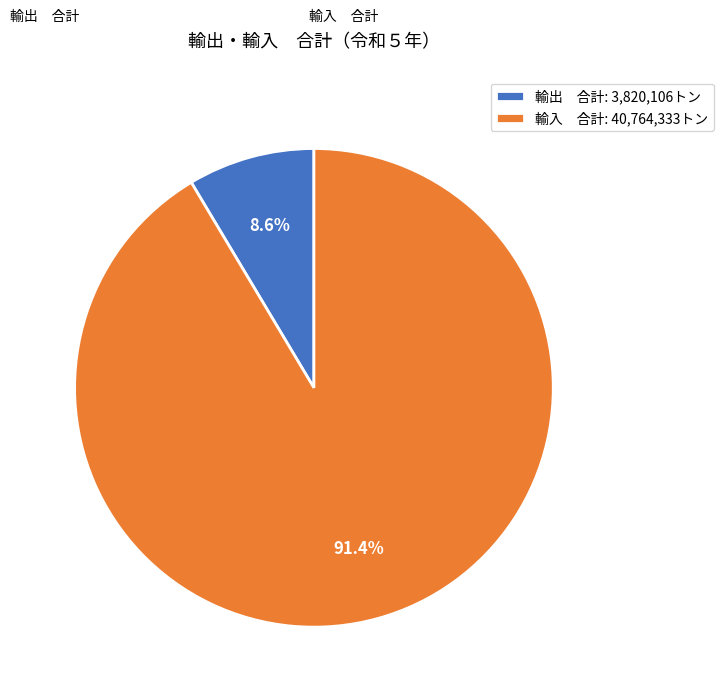

Combined, do 輸入 合計: 40,764,333トン and 輸出 合計: 3,820,106トン account for over 50%?

Yes